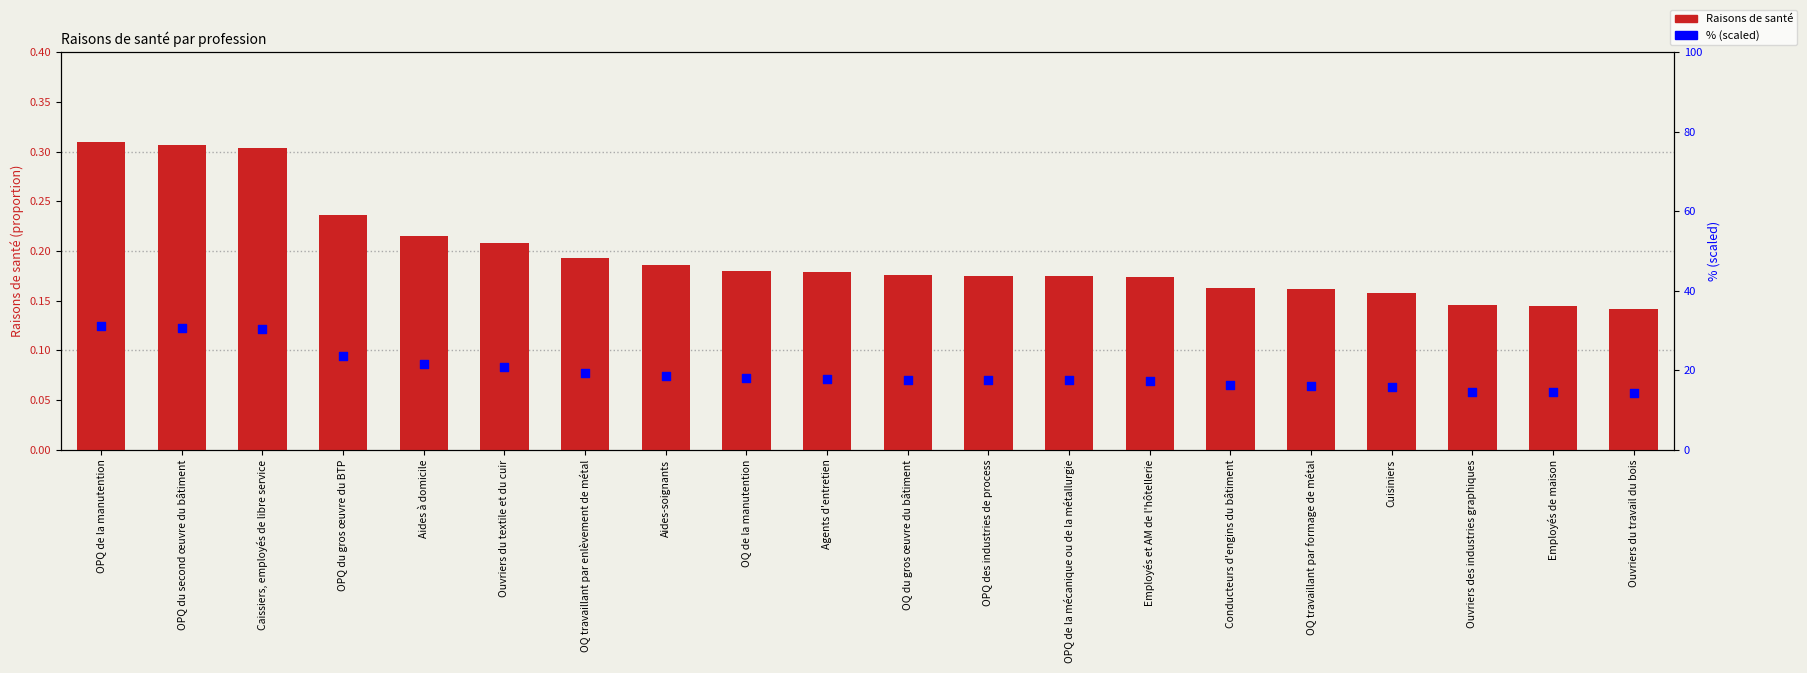

Which series reaches the maximum Y coordinate?

% (scaled)